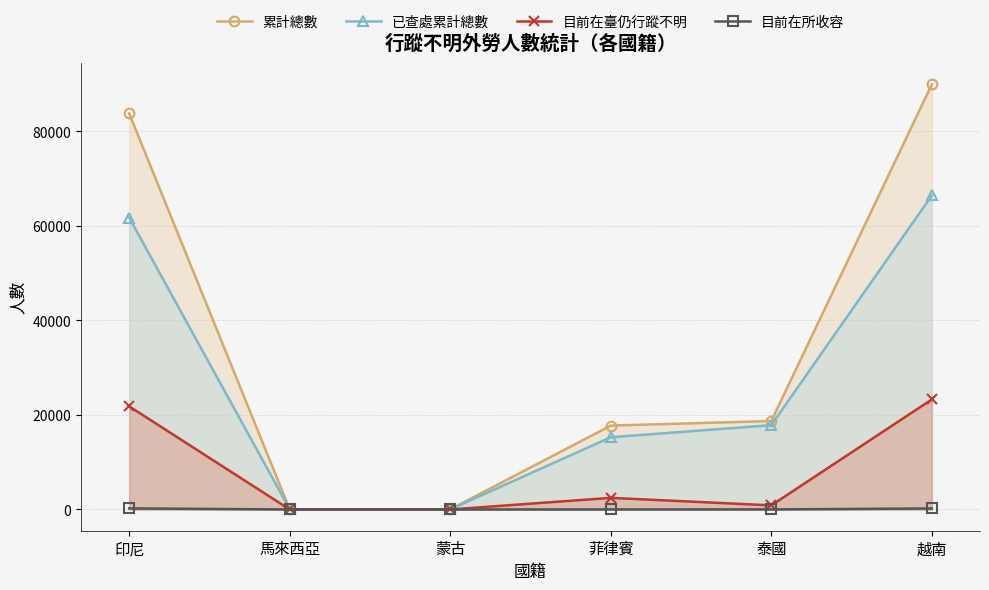

Which category has the lowest value across all series?

馬來西亞